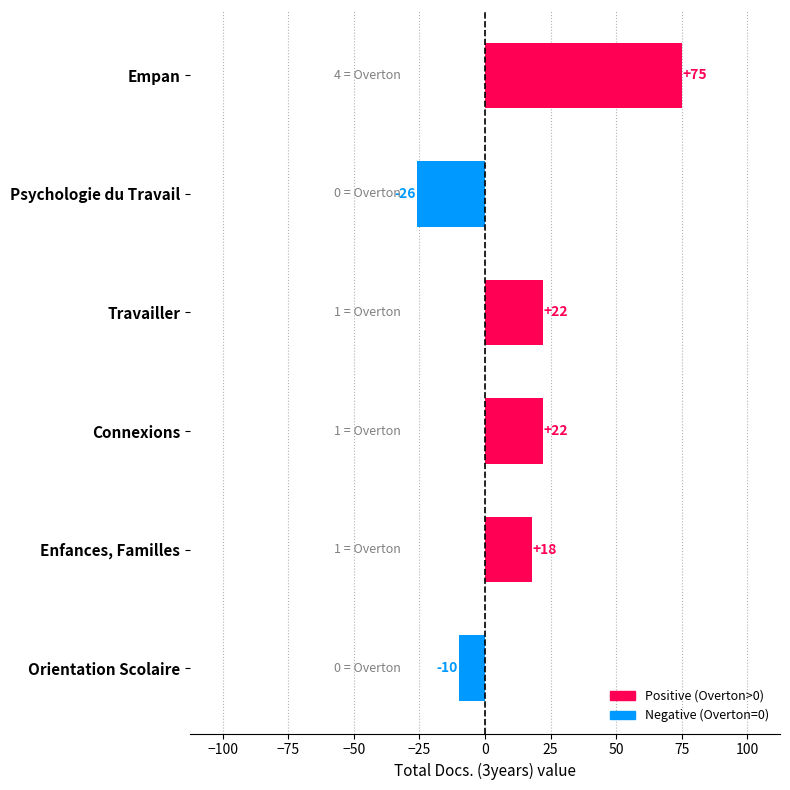

What is the approximate value at Travailler, to the nearest 5?

20